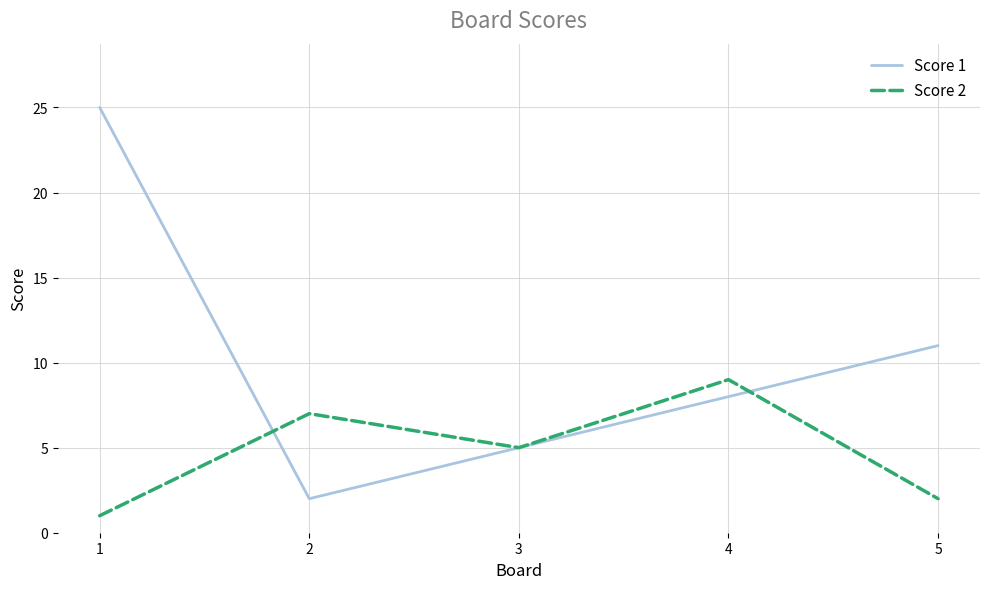

Which category has the highest value in the Score 1 series?

1